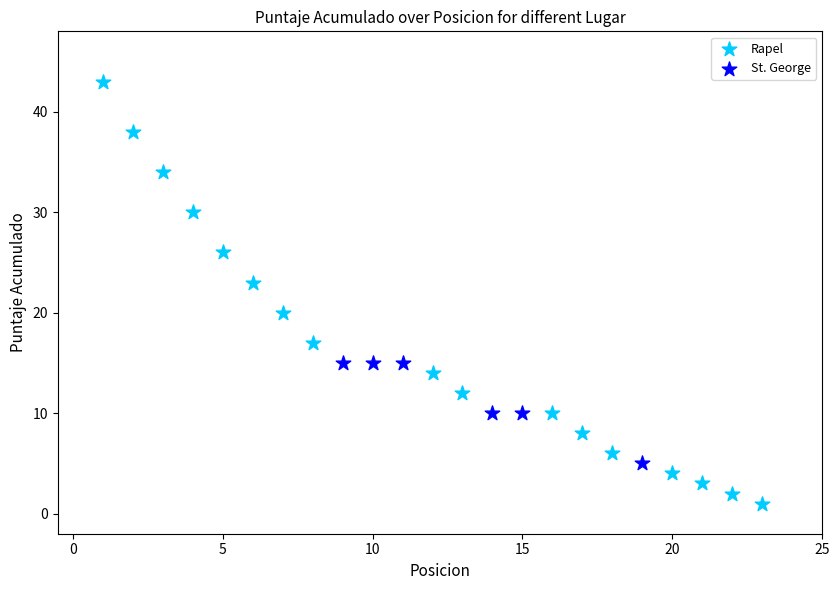

Which series has the widest spread of Y values?

Rapel